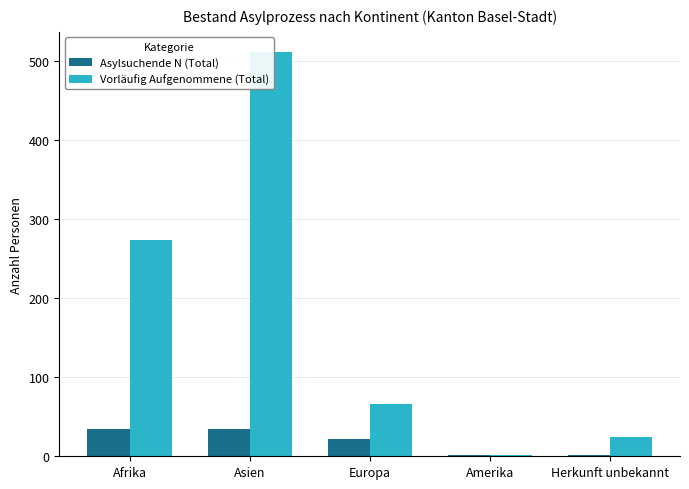

At how many categories does at least one series exceed 57?

3